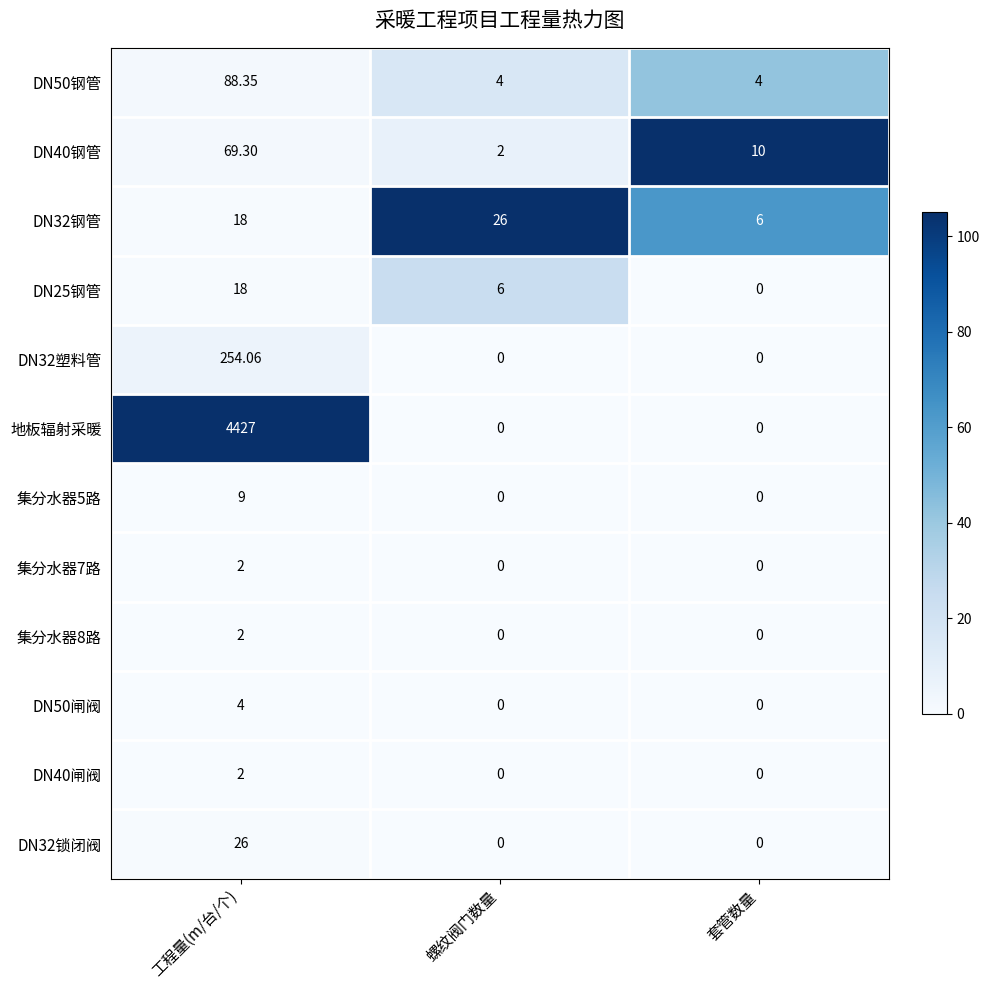

Which series has the largest range (max minus min)?

地板辐射采暖